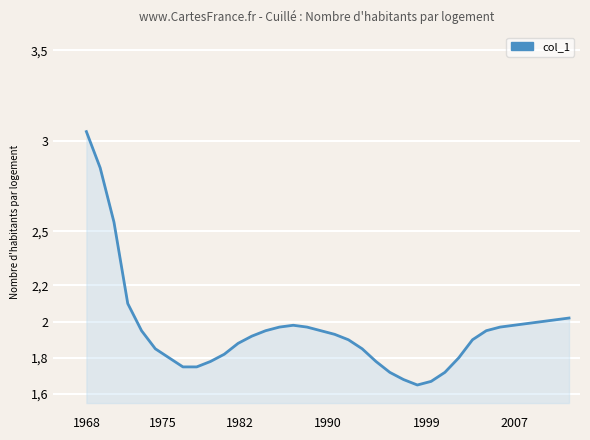

Reading right to left, extract all data points from this chart.

2.0	2.0	2.0	2.0	2.0	2.0	1.9	1.9	1.8	1.7	1.7	1.6	1.7	1.7	1.8	1.9	1.9	1.9	1.9	2.0	2.0	2.0	1.9	1.9	1.9	1.8	1.8	1.8	1.8	1.8	1.9	1.9	2.1	2.5	2.9	3.0